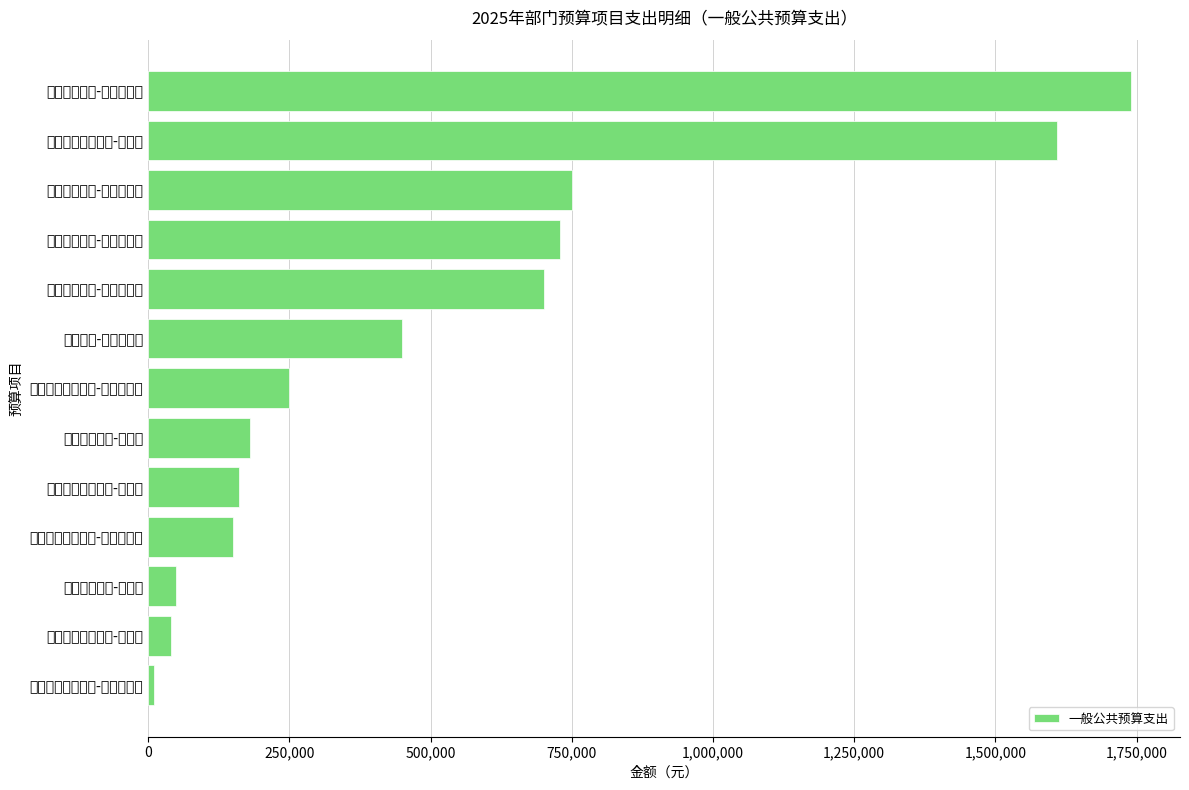

What is the minimum value shown in the chart?

10000